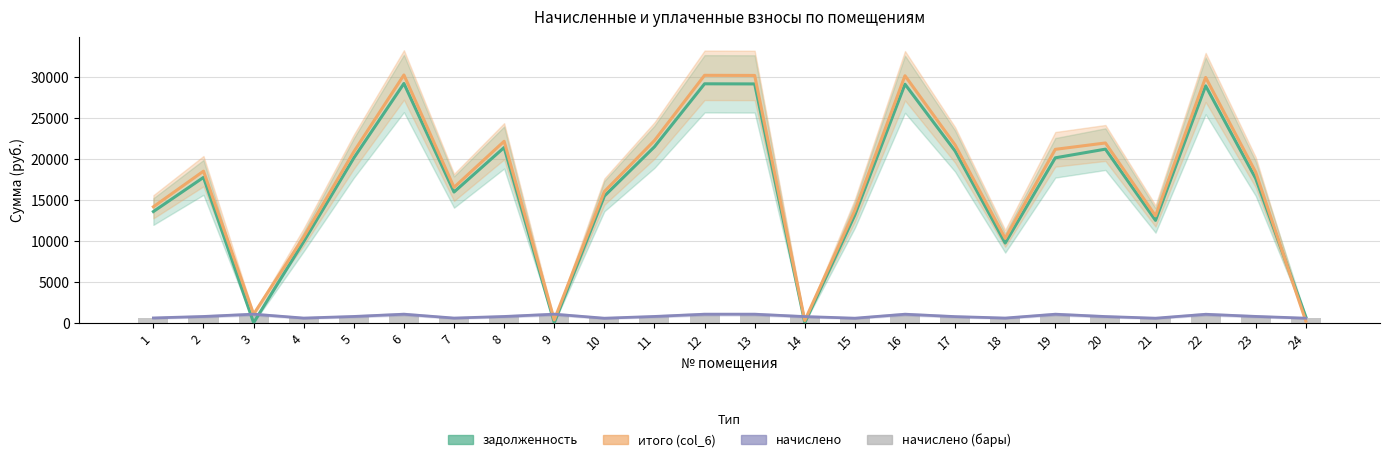

What is the total value across all series at 7?

33661.4